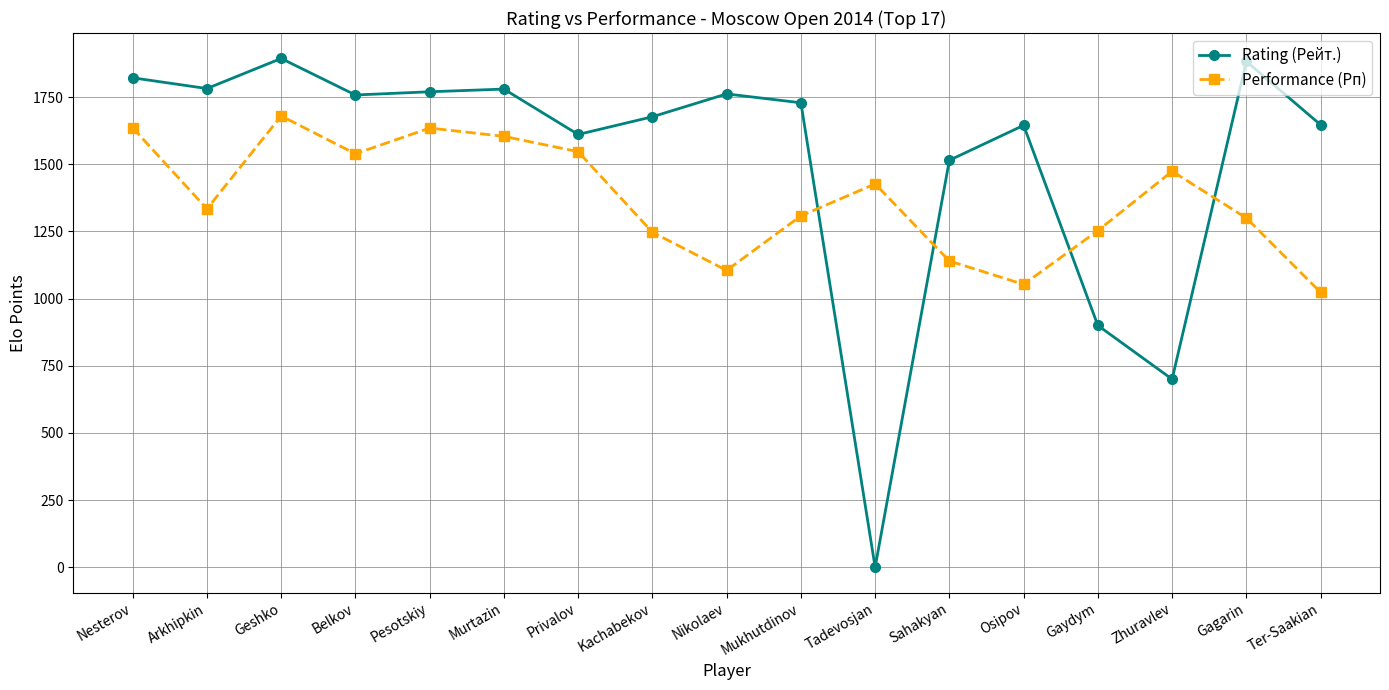

Rank the series by their average value, from lowest to highest.

Performance (Рп), Rating (Рейт.)